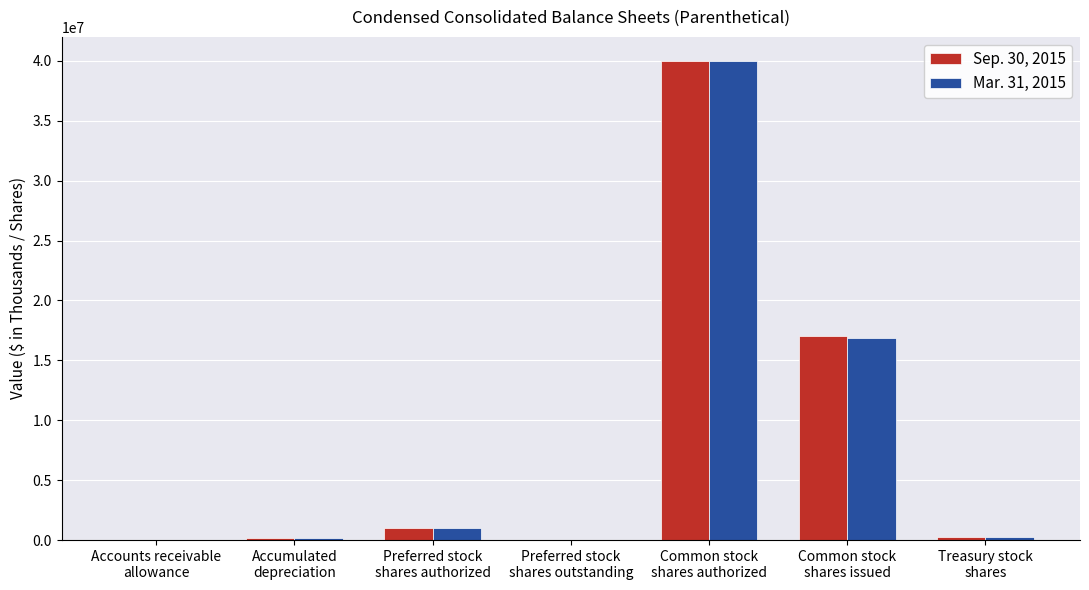

True or false: Mar. 31, 2015 has a value of 1000000 at Preferred stock
shares authorized.

True